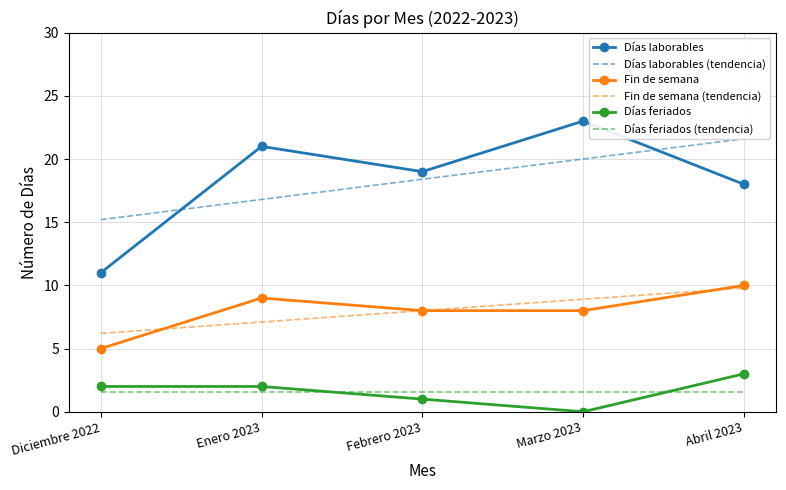

Is it true that Días laborables equals 3.4 at Diciembre 2022?

False